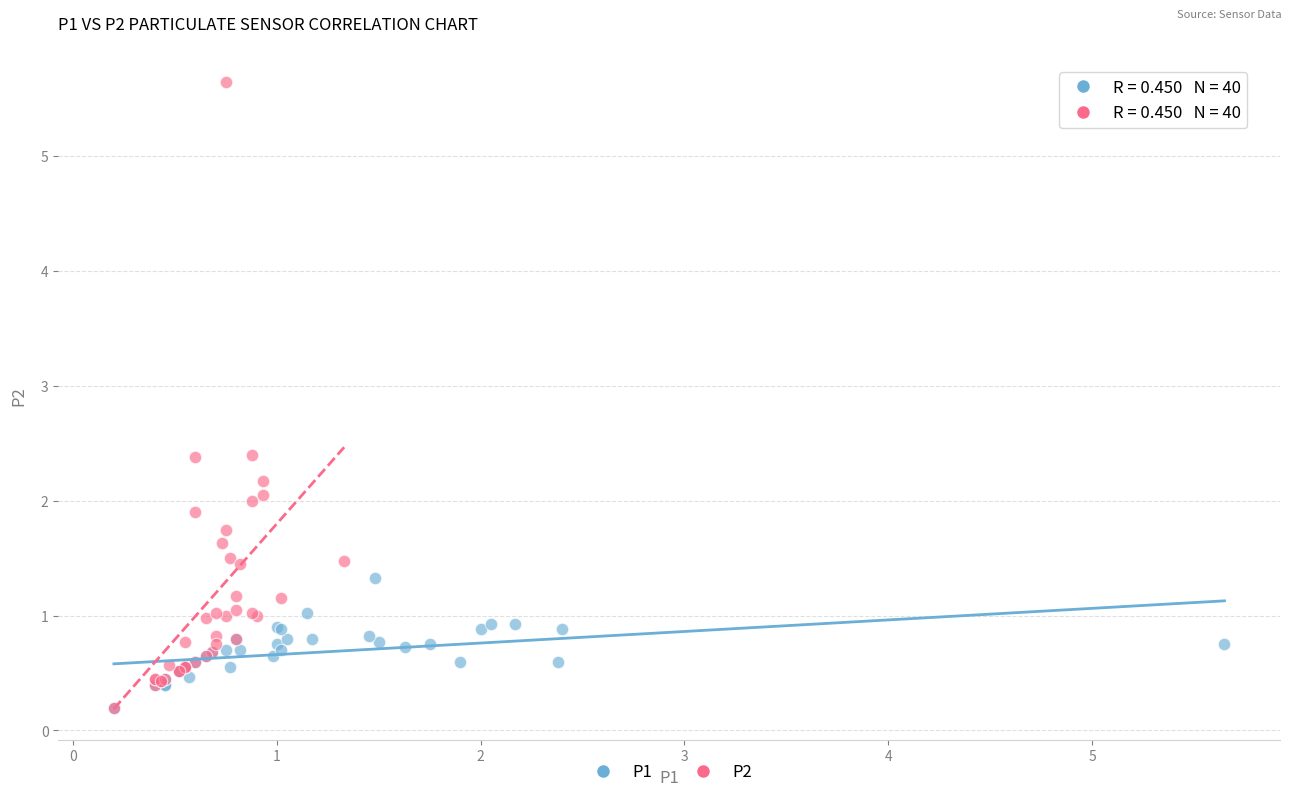

Which series contains the highest Y value?

P2